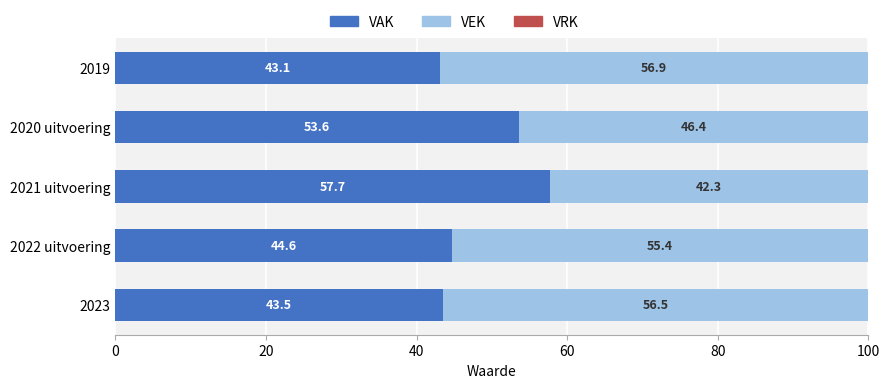

What is the highest value of the VAK series?

57.7